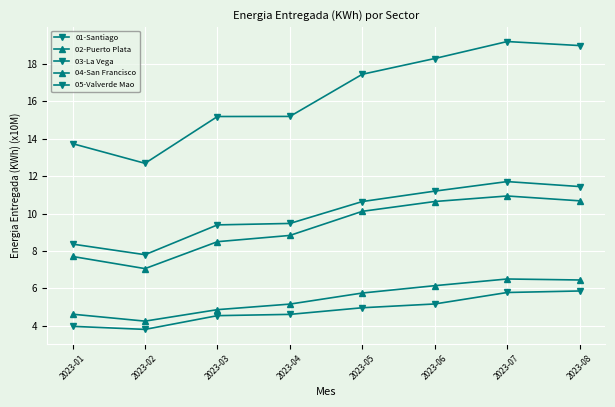

At which label does 02-Puerto Plata reach its peak?

2023-07